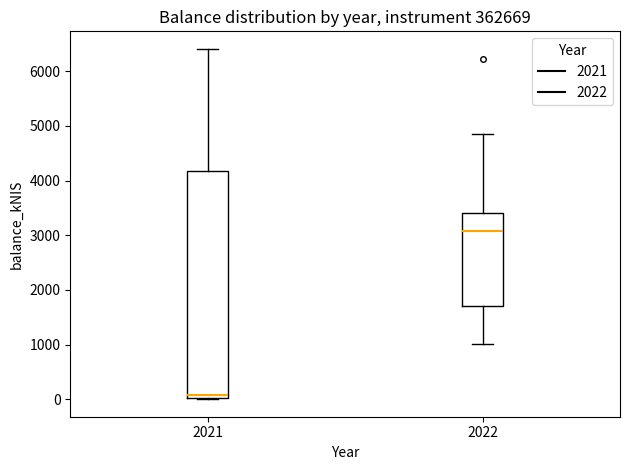

Comparing the boxes themselves (not the whiskers), which one is the tallest?

2021